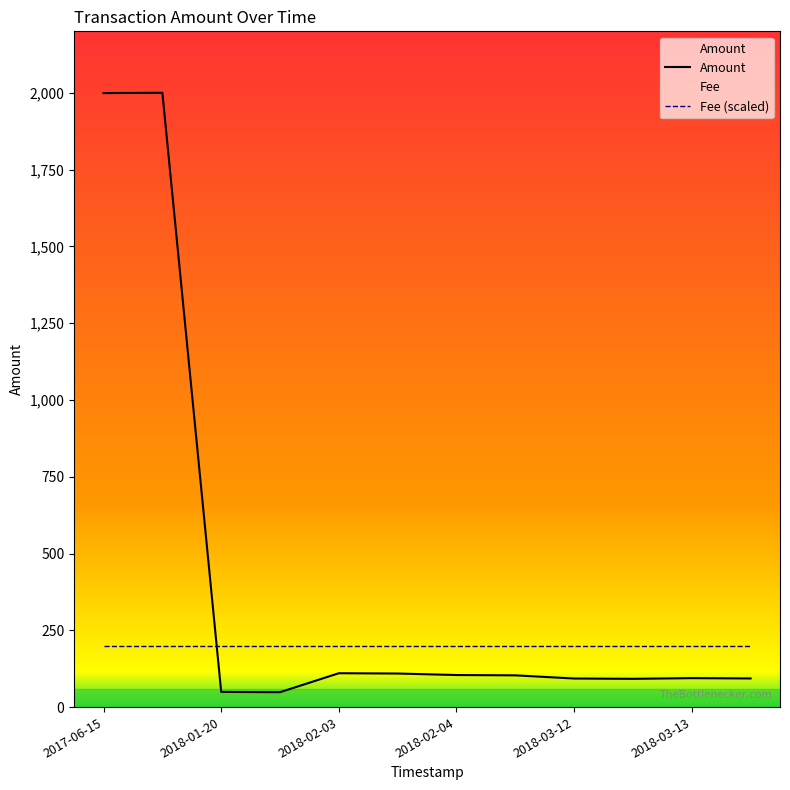

Which label corresponds to the smallest value in the chart?

2018-01-20 02:31:36